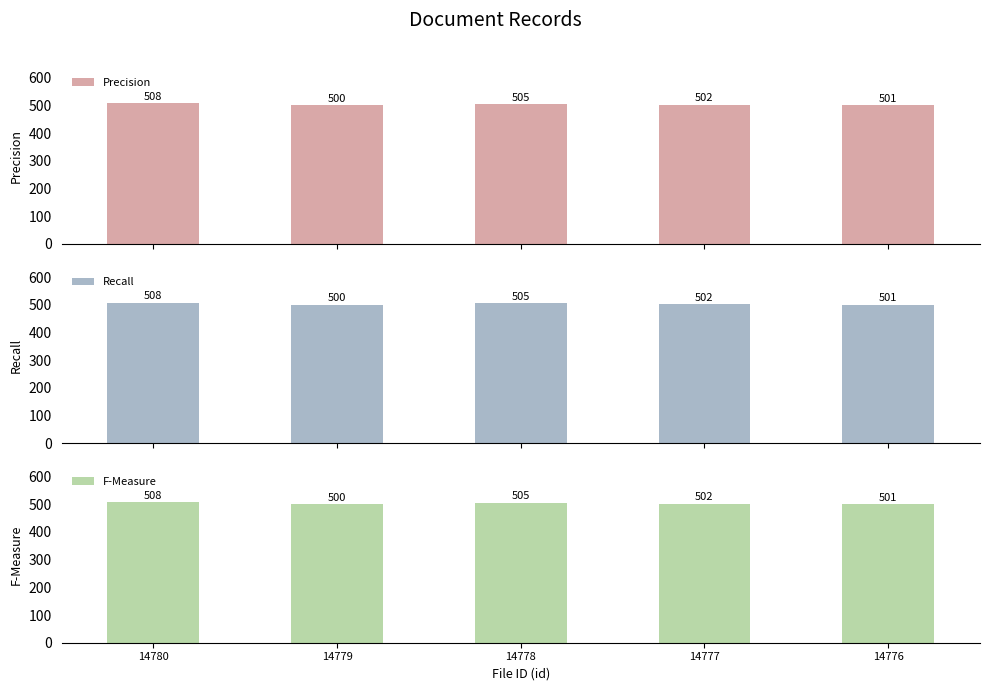

What is the difference between the second highest and minimum values in the F-Measure series?

5